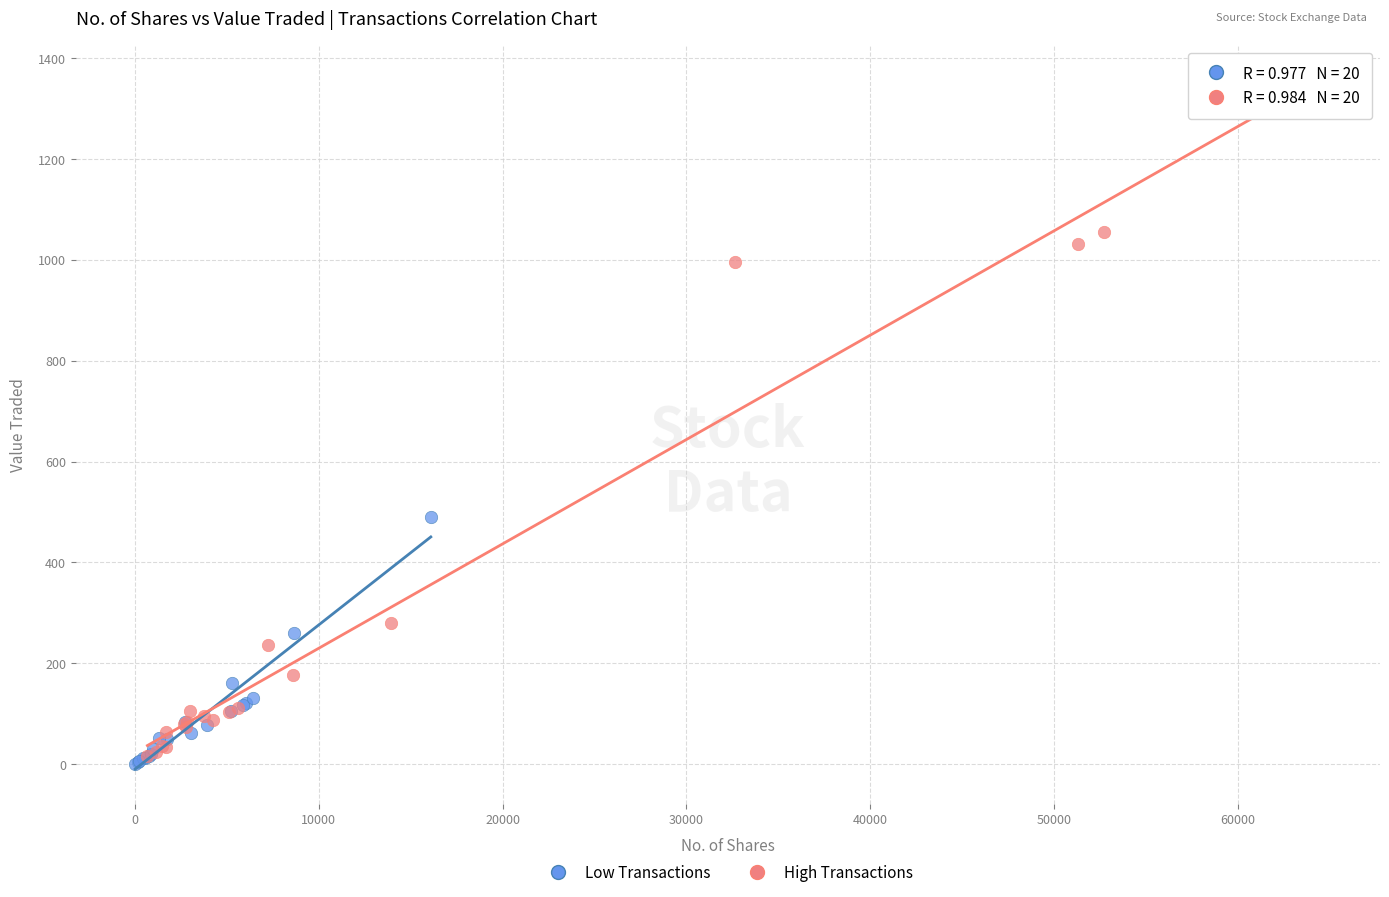

Which series reaches the maximum Y coordinate?

High Transactions